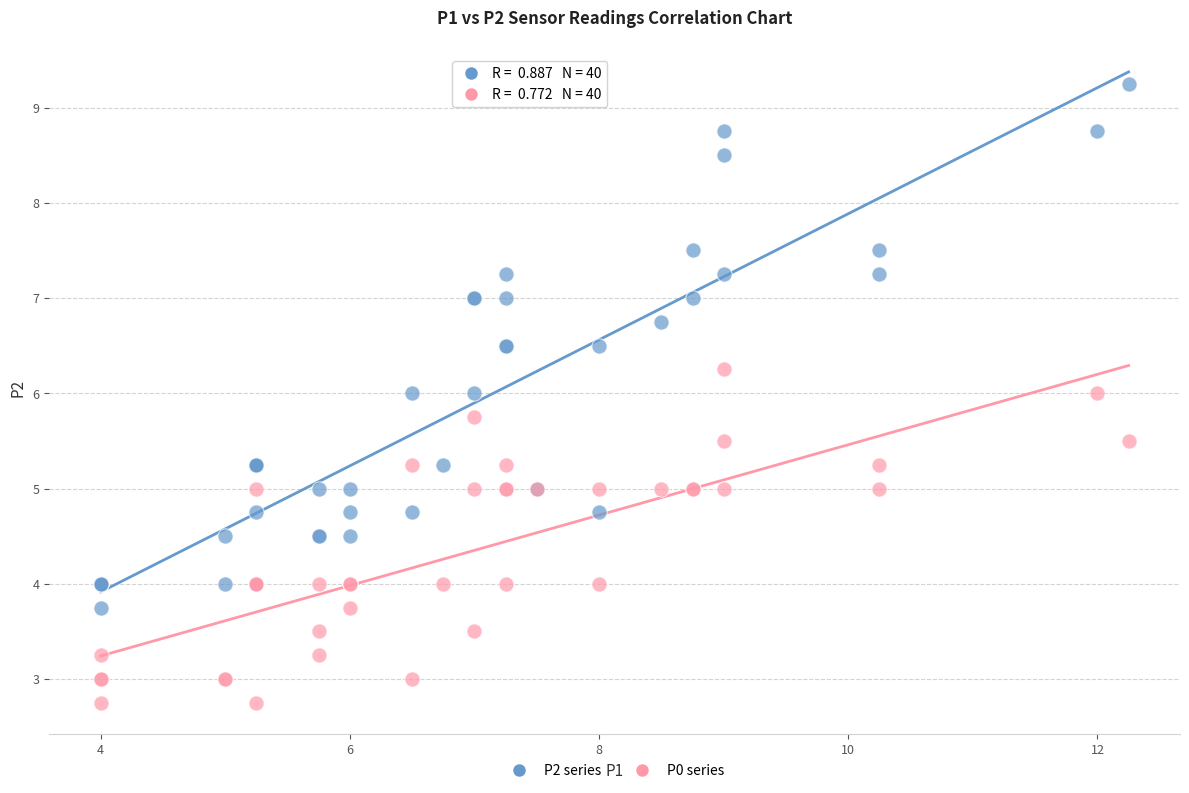

Which series reaches the minimum Y coordinate?

P0 series